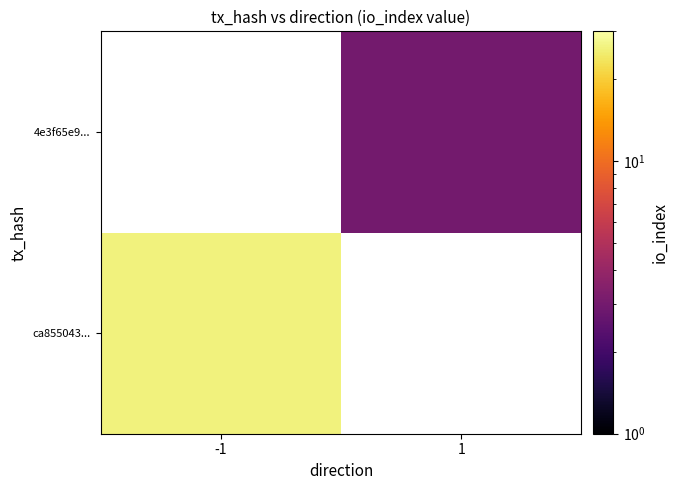

List the series in order of their peak value, lowest first.

ca855043..., 4e3f65e9...